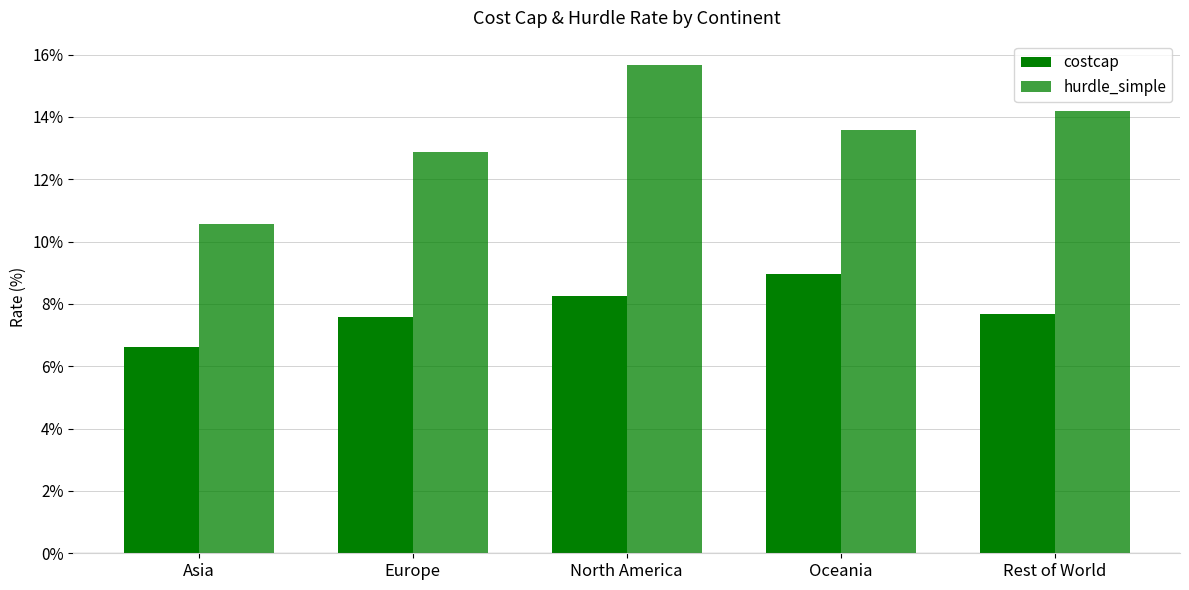

Reading right to left, transcribe all the data shown in this chart.

costcap: Rest of World=7.7	Oceania=8.9	North America=8.3	Europe=7.6	Asia=6.6
hurdle_simple: Rest of World=14.2	Oceania=13.6	North America=15.7	Europe=12.9	Asia=10.6